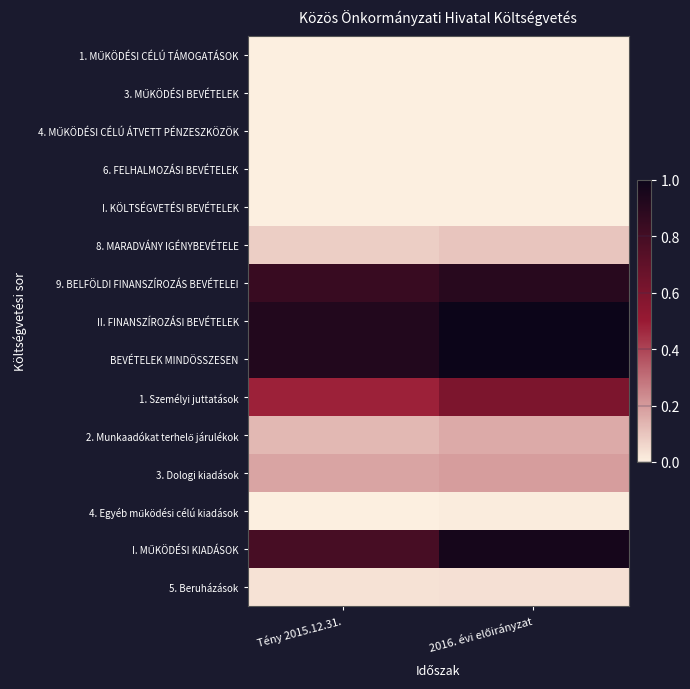

Rank the series at Tény 2015.12.31. from highest to lowest value.

BEVÉTELEK MINDÖSSZESEN, II. FINANSZÍROZÁSI BEVÉTELEK, 9. BELFÖLDI FINANSZÍROZÁS BEVÉTELEI, I. MŰKÖDÉSI KIADÁSOK, 1. Személyi juttatások, 3. Dologi kiadások, 2. Munkaadókat terhelő járulékok, 8. MARADVÁNY IGÉNYBEVÉTELE, 5. Beruházások, I. KÖLTSÉGVETÉSI BEVÉTELEK, 3. MŰKÖDÉSI BEVÉTELEK, 4. MŰKÖDÉSI CÉLÚ ÁTVETT PÉNZESZKÖZÖK, 1. MŰKÖDÉSI CÉLÚ TÁMOGATÁSOK, 6. FELHALMOZÁSI BEVÉTELEK, 4. Egyéb működési célú kiadások